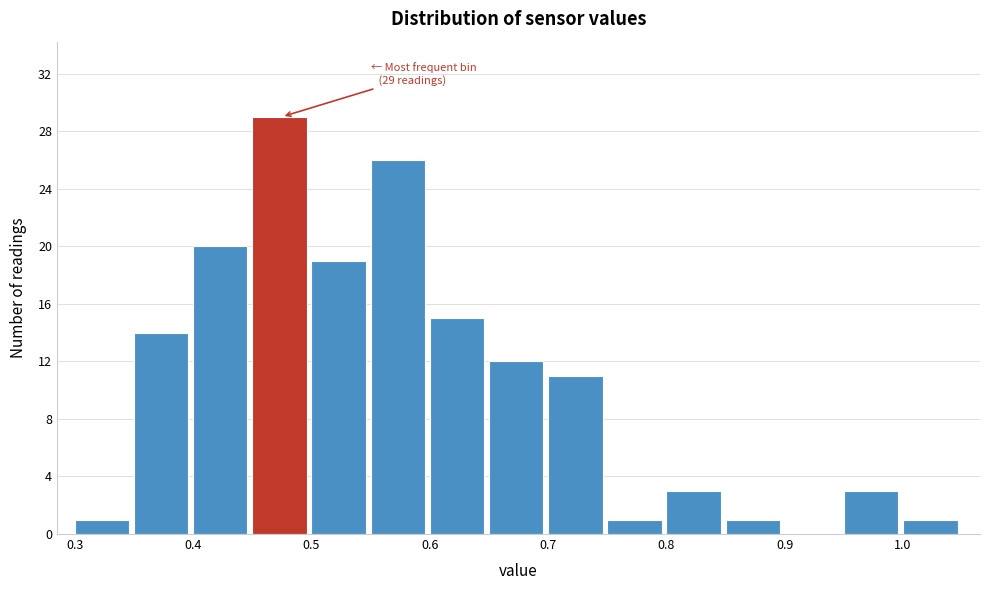

Which range on the x-axis has the tallest bar?

0.45 to 0.50